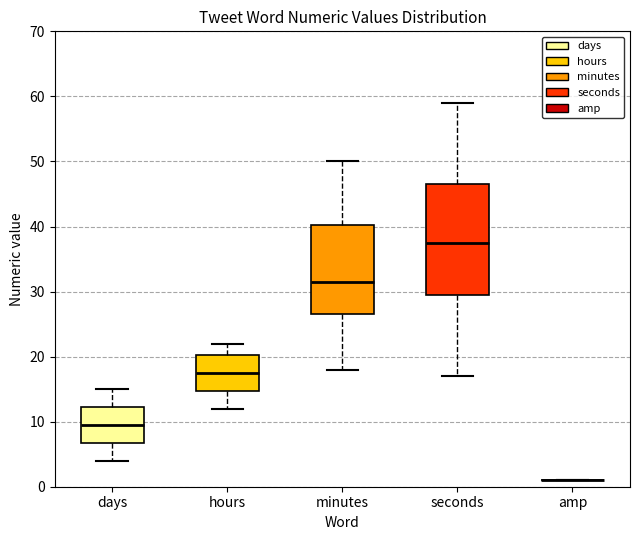

Reading left to right, read every box against the y-axis: the position of its median line, the range the box covers, and the ends of its whiskers. The values are not printed on the chart, so give them approximately, as read against the axis.

days: median 10, box 7 to 12, whiskers 4 to 15
hours: median 18, box 15 to 20, whiskers 12 to 22
minutes: median 32, box 27 to 40, whiskers 18 to 50
seconds: median 38, box 30 to 47, whiskers 17 to 59
amp: box collapsed to a line at 1, whiskers 1 to 1